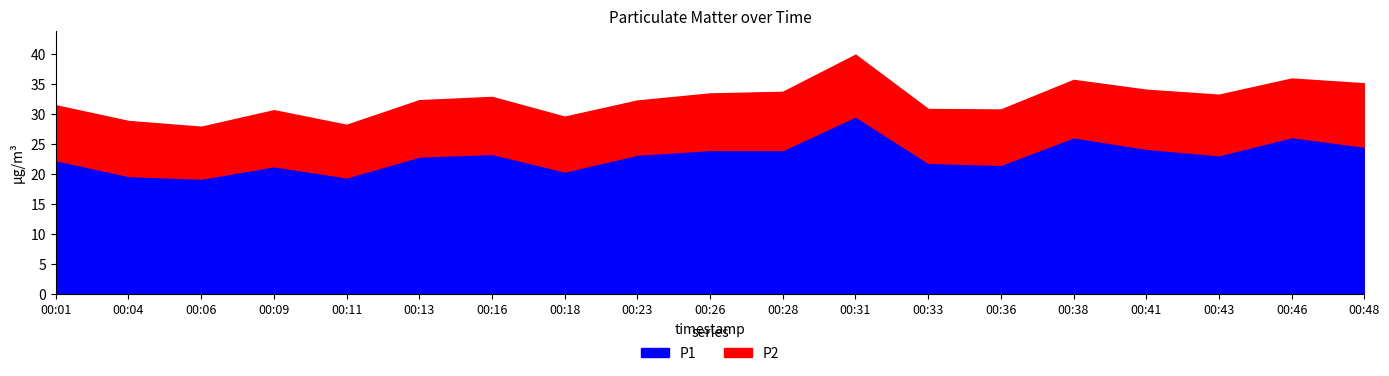

In P2, how many points are lower than both neighbors (excluding endpoints)?

5